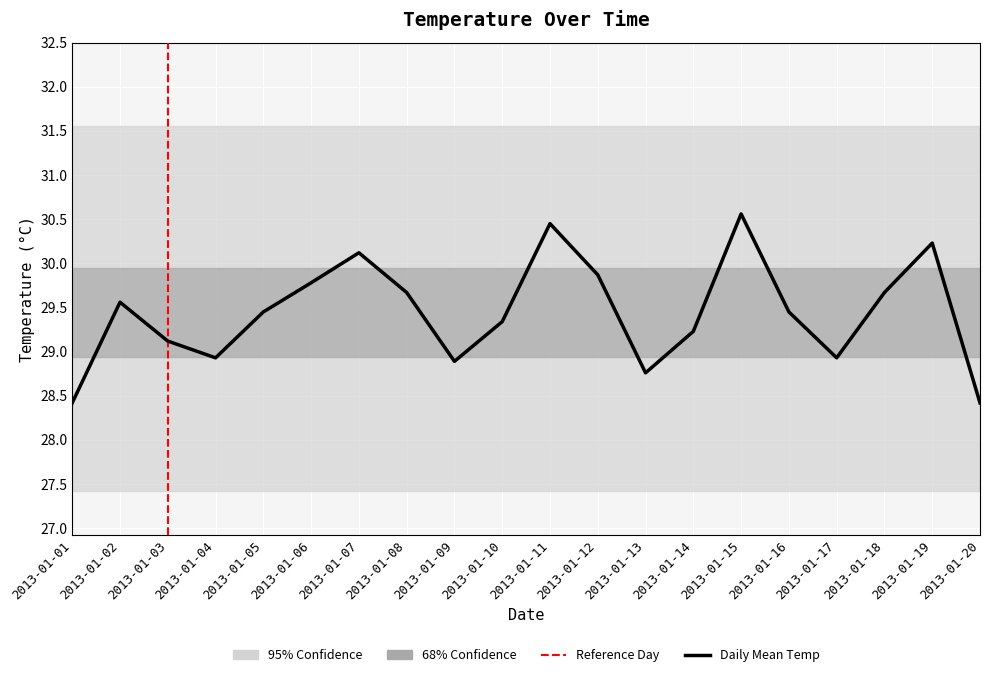

What is the value of the 4th point from the left?

28.9